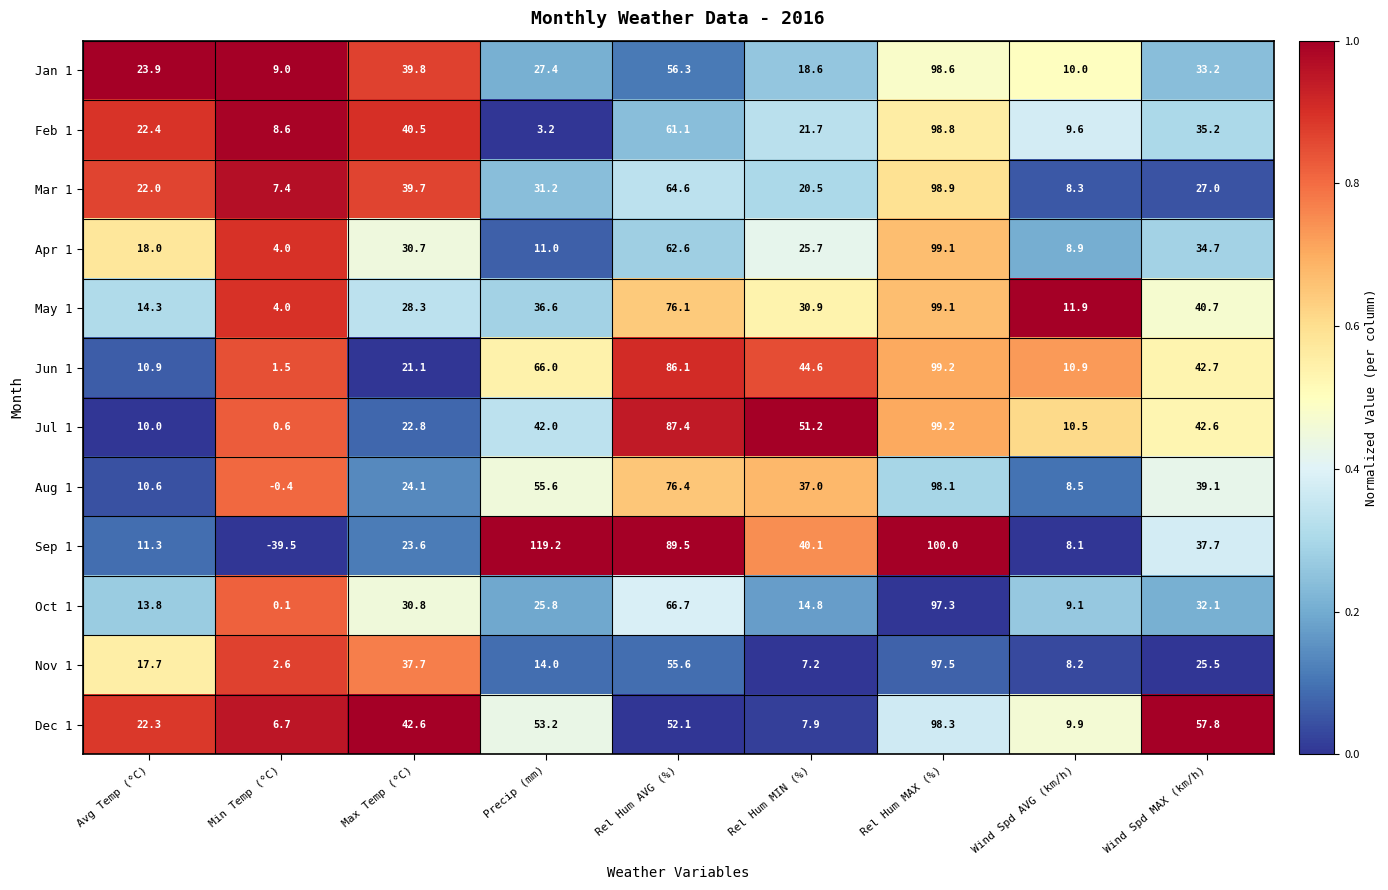

What is the maximum value for May 1?

99.1